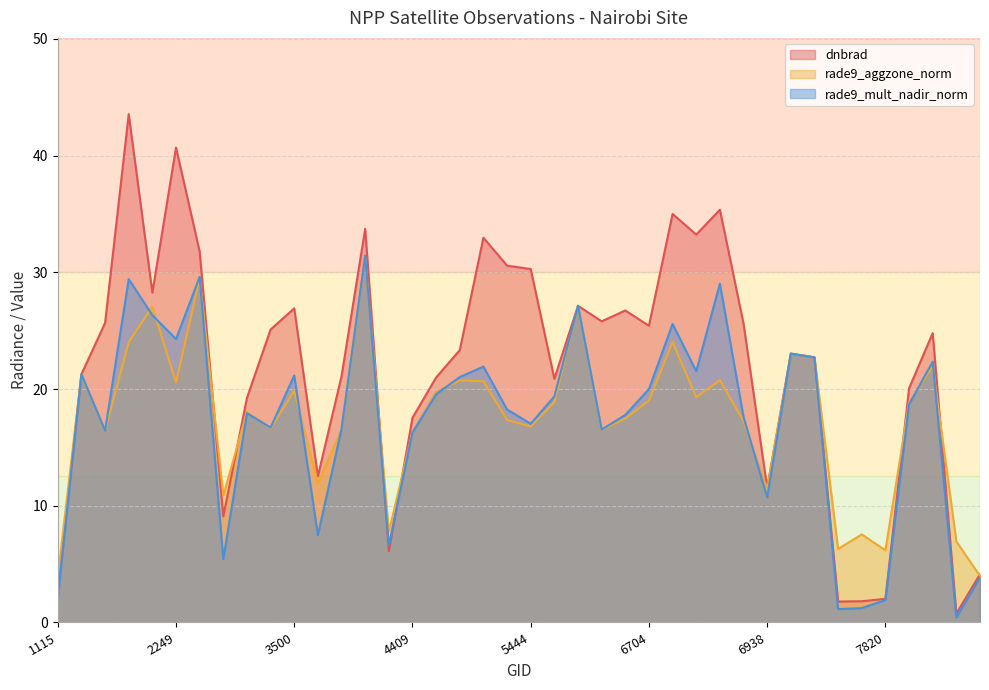

What is the average value of the rade9_aggzone_norm series?

17.4